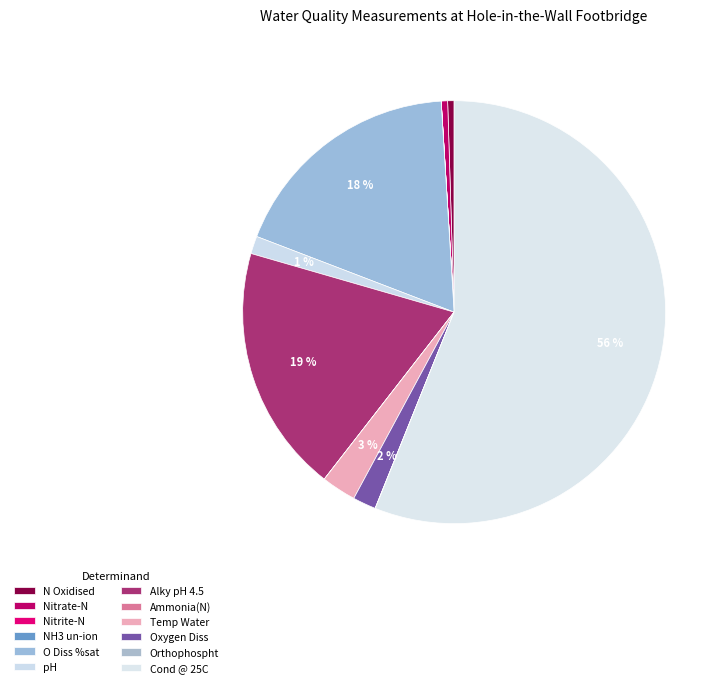

Which category accounts for the majority?

Cond @ 25C